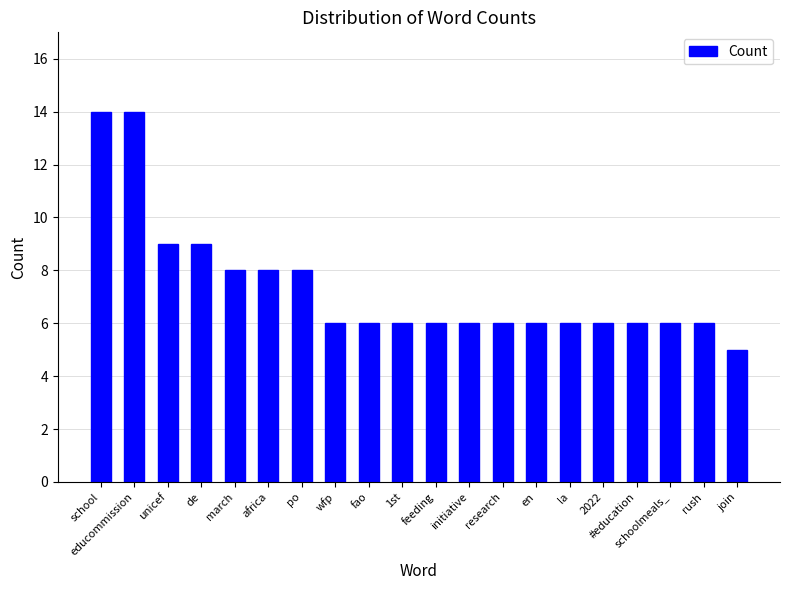

What is the smallest value displayed?

5